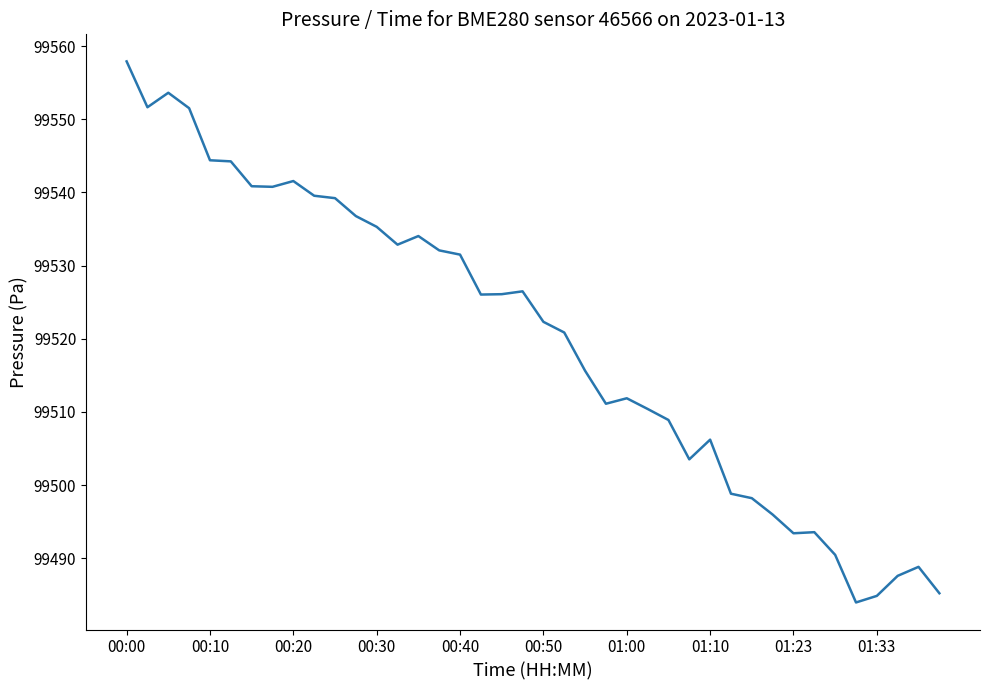

How many values are below 99526?

20